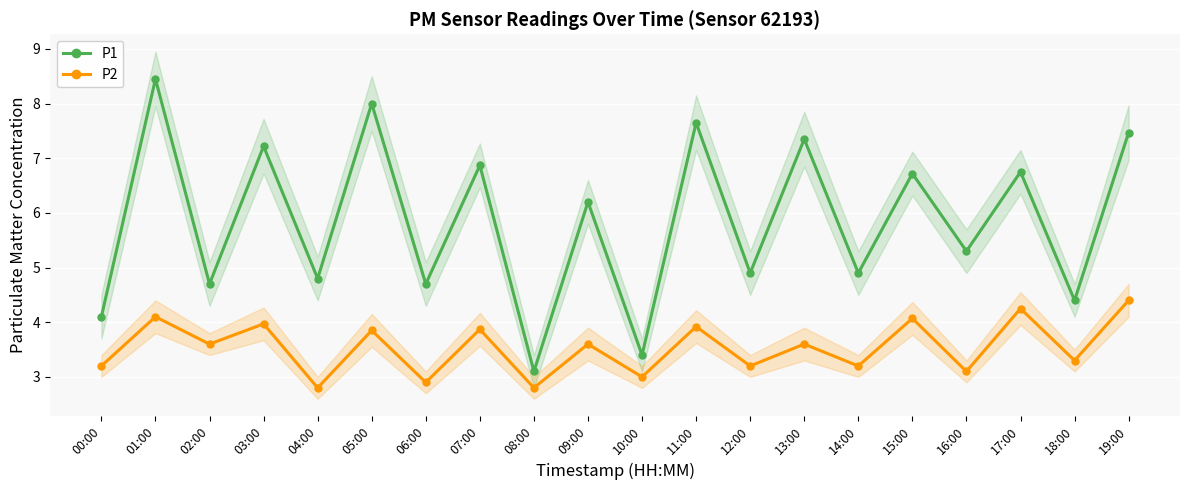

Which series has the largest total across all categories?

P1